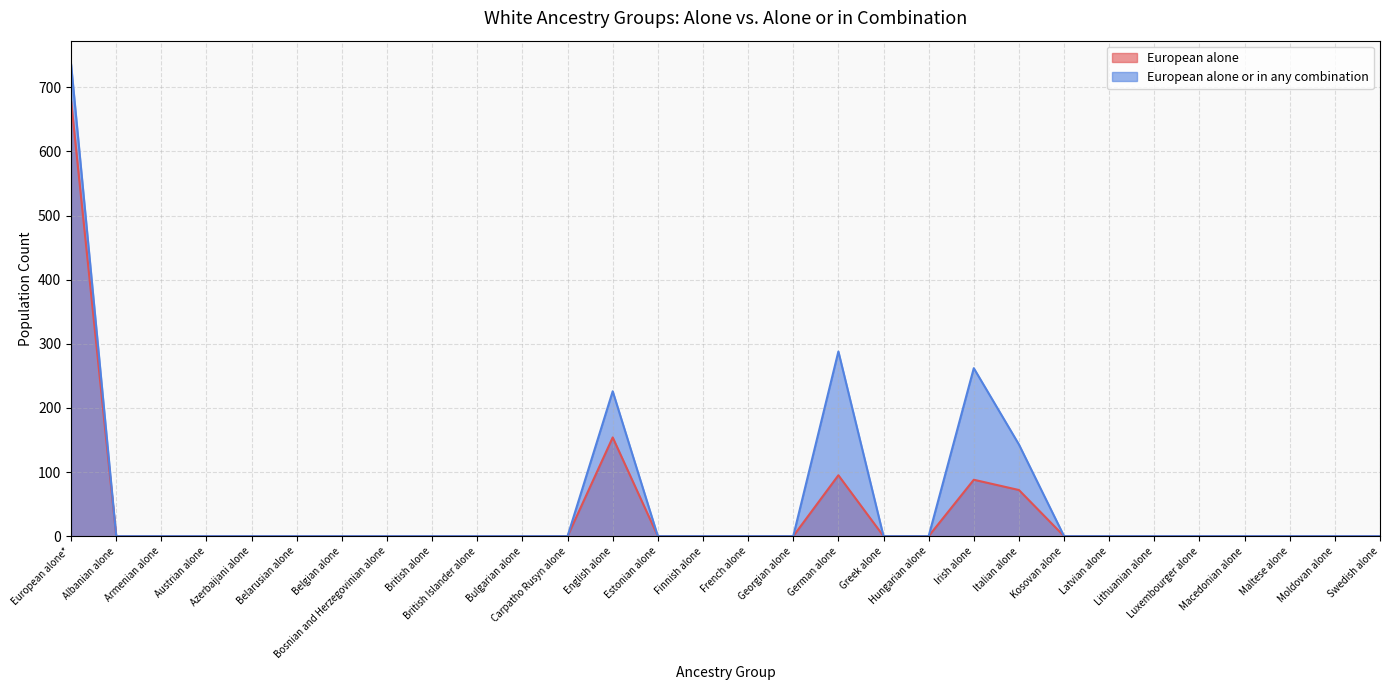

At which label is European alone closest to 339?

English alone